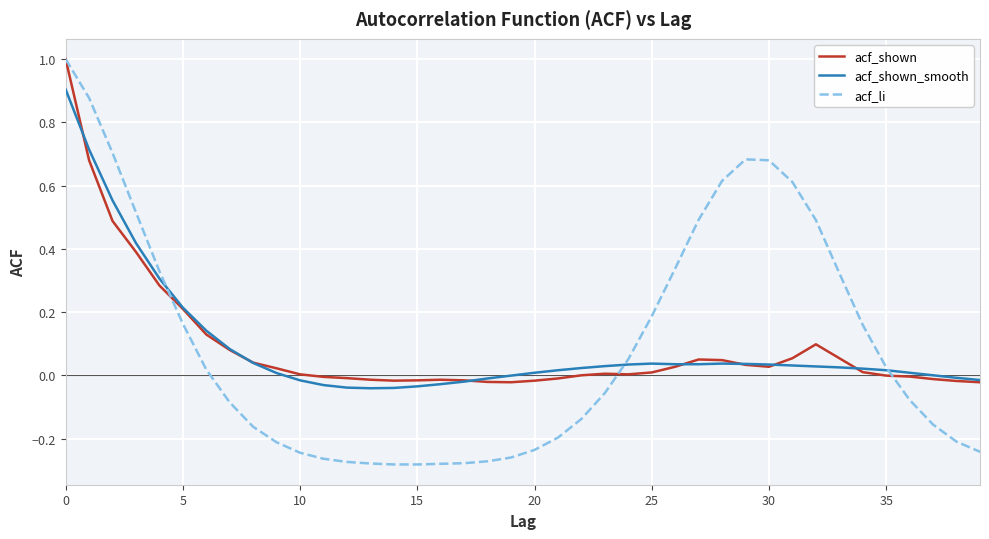

Which series has the largest range (max minus min)?

acf_li